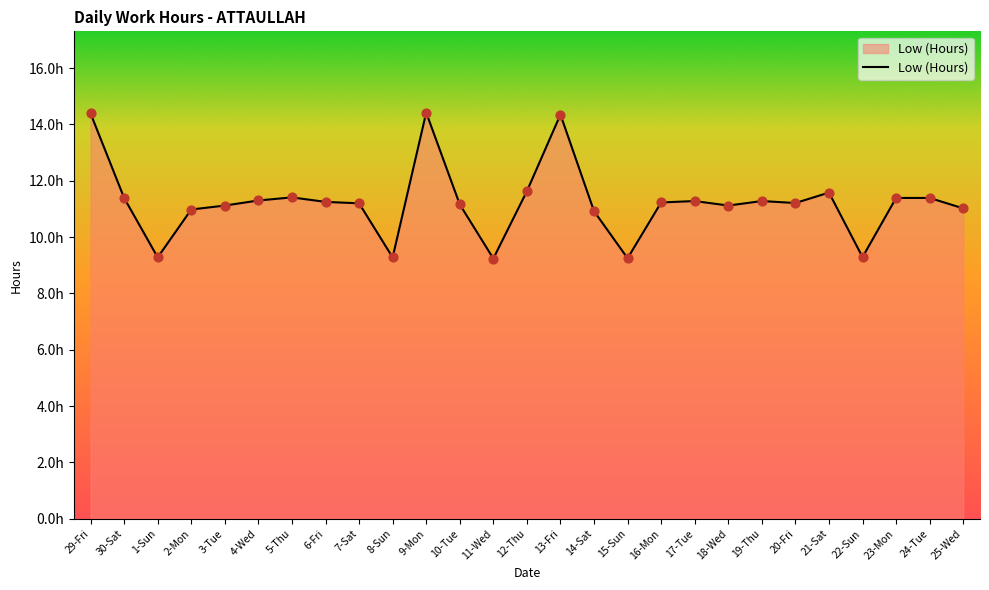

Which has a higher value, 17-Tue or 29-Fri?

29-Fri